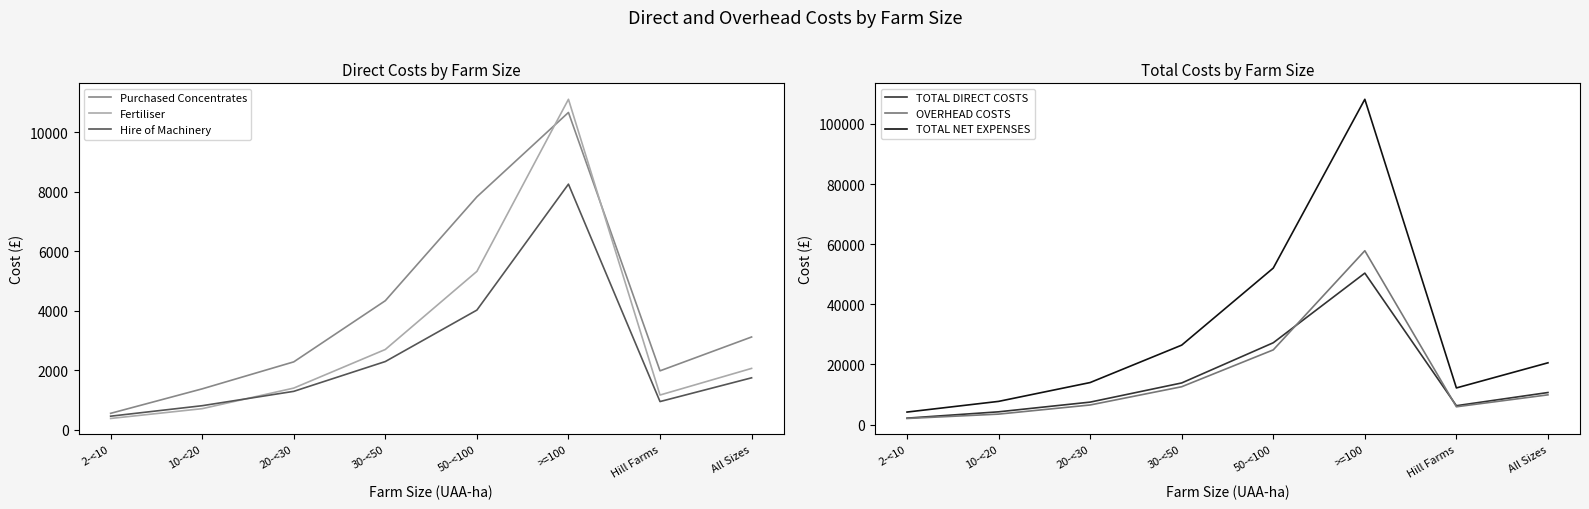

Rank the series by their maximum value, from lowest to highest.

Hire of Machinery, Purchased Concentrates, Fertiliser, TOTAL DIRECT COSTS, OVERHEAD COSTS, TOTAL NET EXPENSES